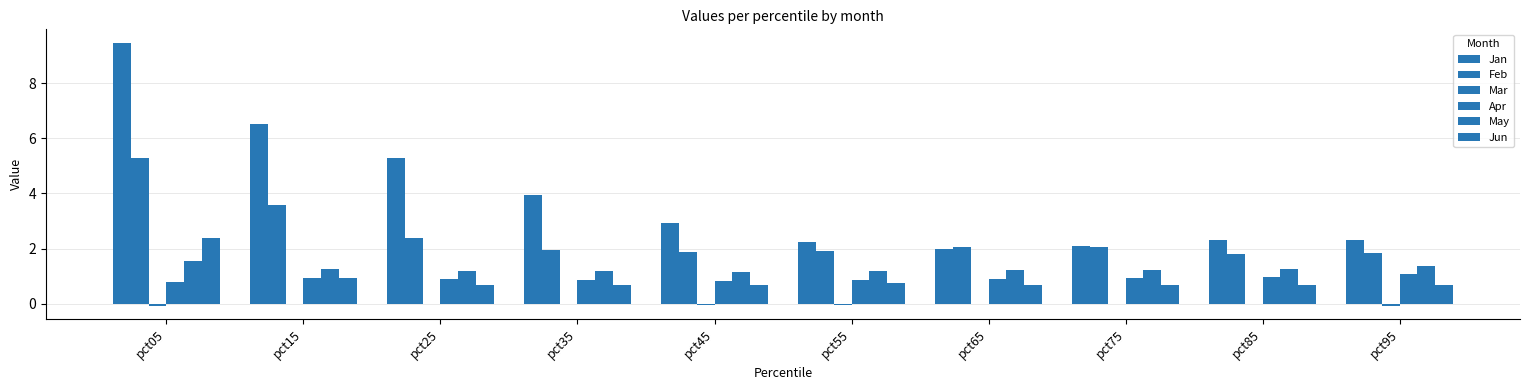

Rank the categories by Jun value from highest to lowest.

pct05, pct15, pct55, pct65, pct95, pct25, pct45, pct85, pct35, pct75